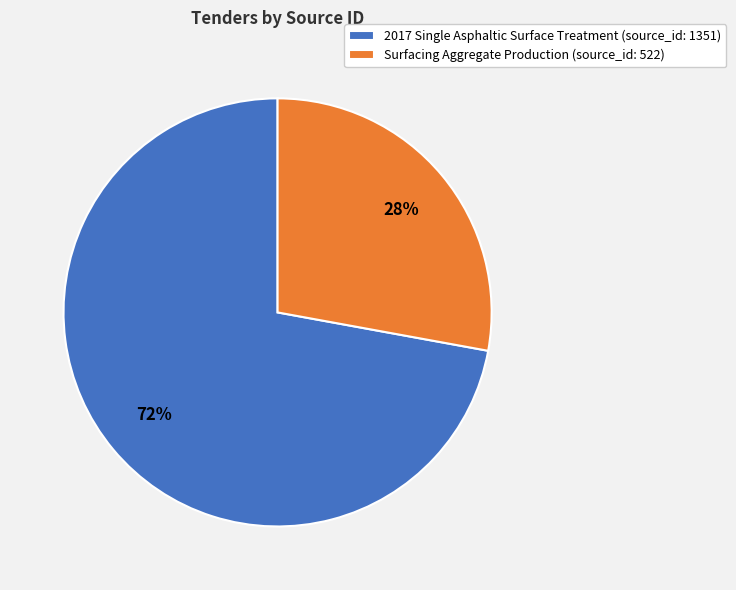

Is there a majority slice in this chart?

Yes